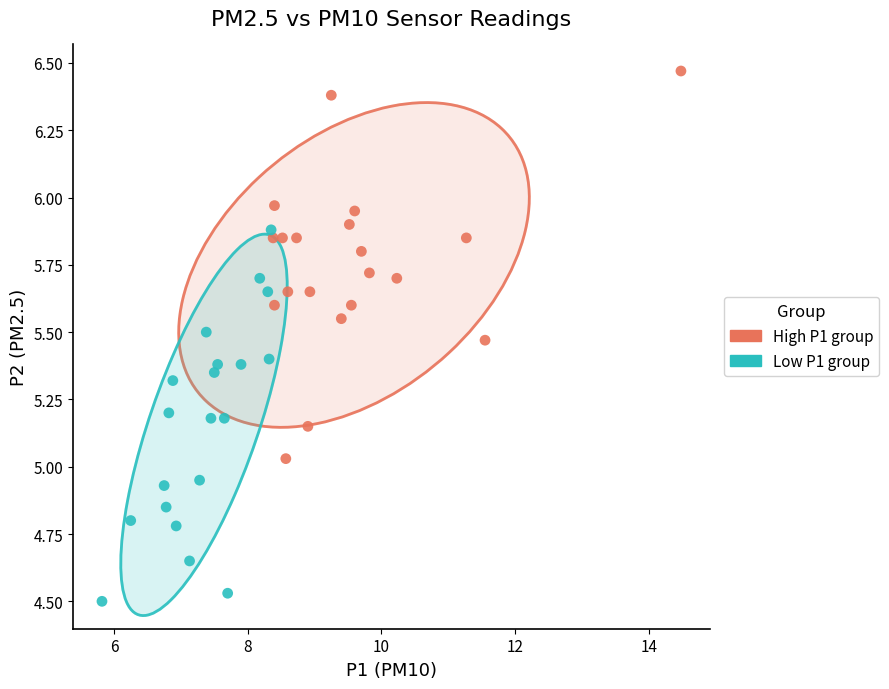

Which series reaches the maximum Y coordinate?

High P1 group